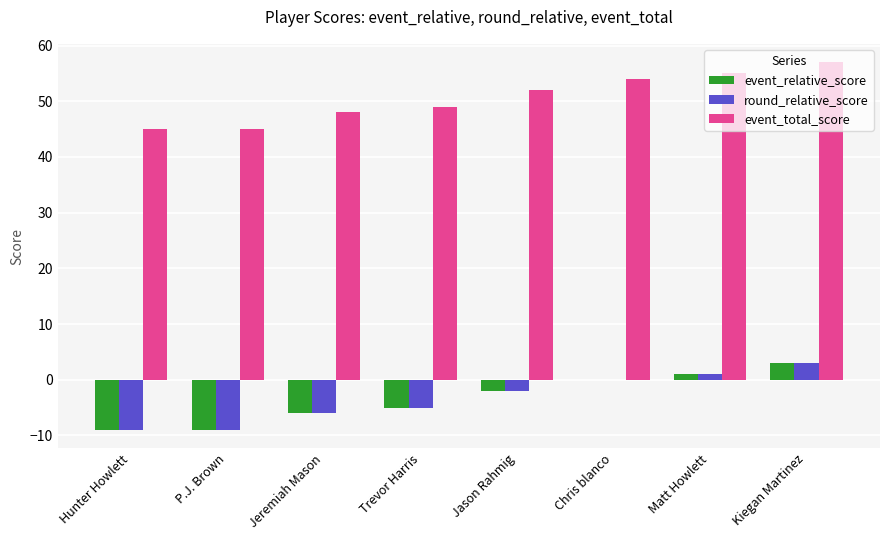

The event_relative_score series shows -9 at Hunter Howlett. True or false?

True